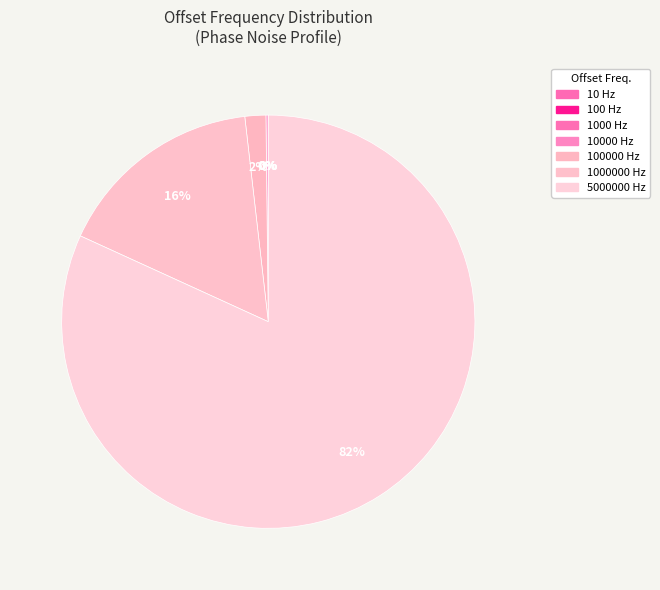

What is the total percentage of 5000000 Hz and 100000 Hz?

83.5%